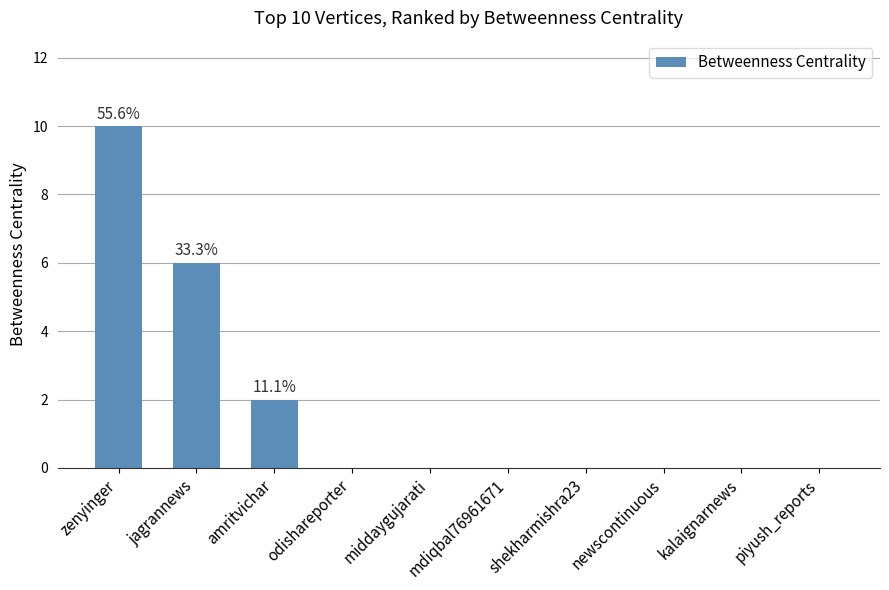

At which label is the value closest to 5?

jagrannews